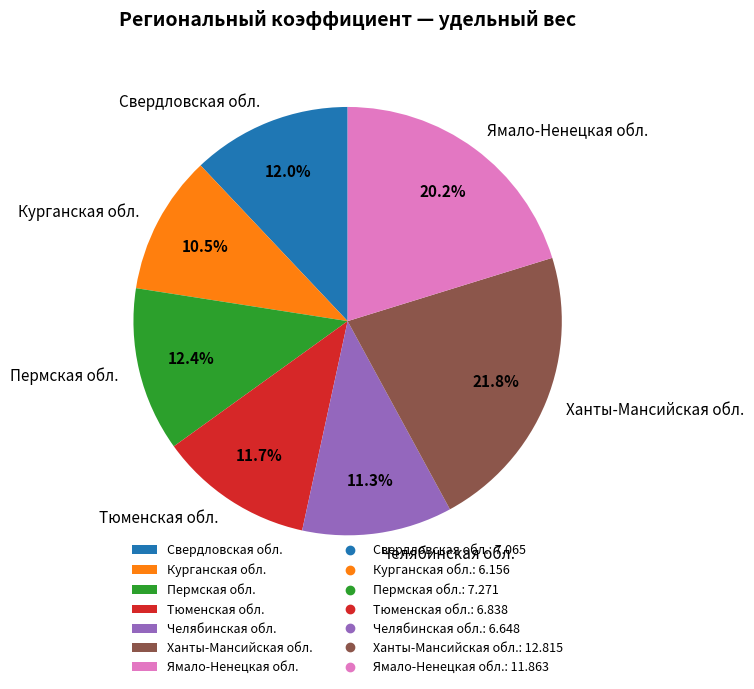

True or false: Ханты-Мансийская обл. accounts for 22% of the total.

True